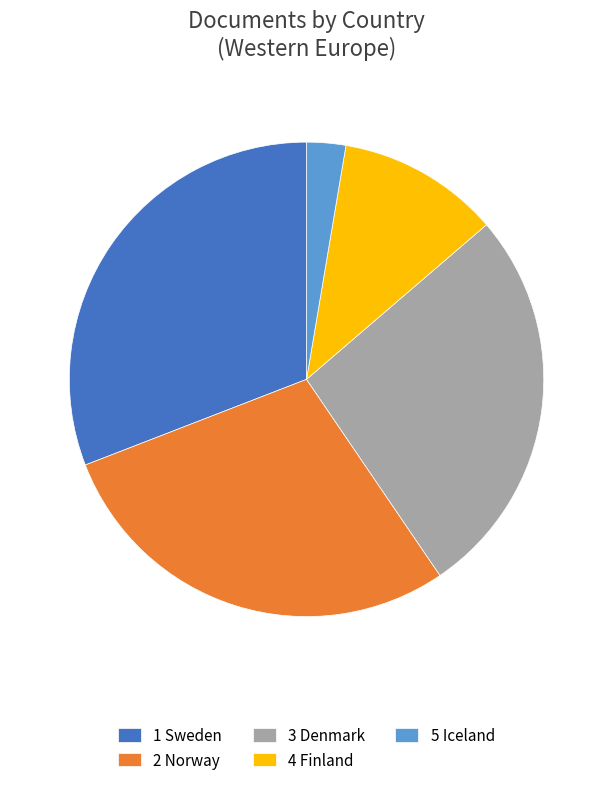

Is 3 Denmark the majority of the pie?

No